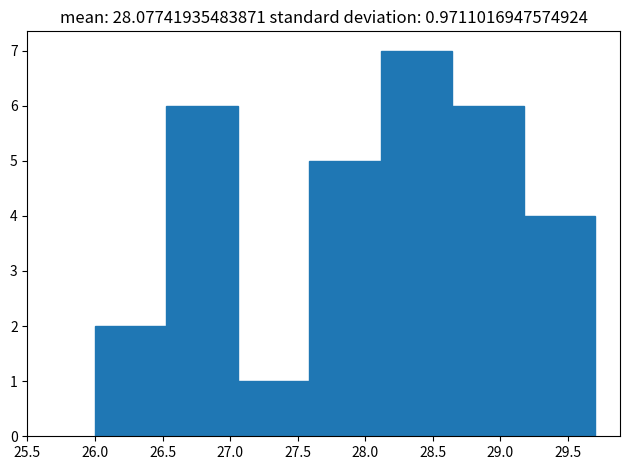

Which range on the x-axis has the tallest bar?

28.10 to 28.65